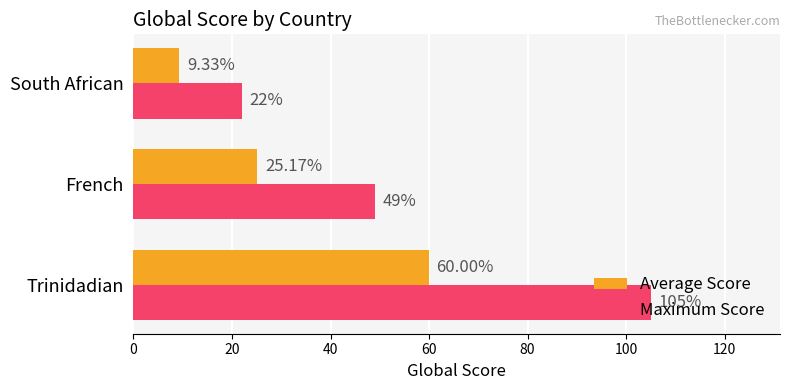

Which category has the lowest value in the Maximum Score series?

South African